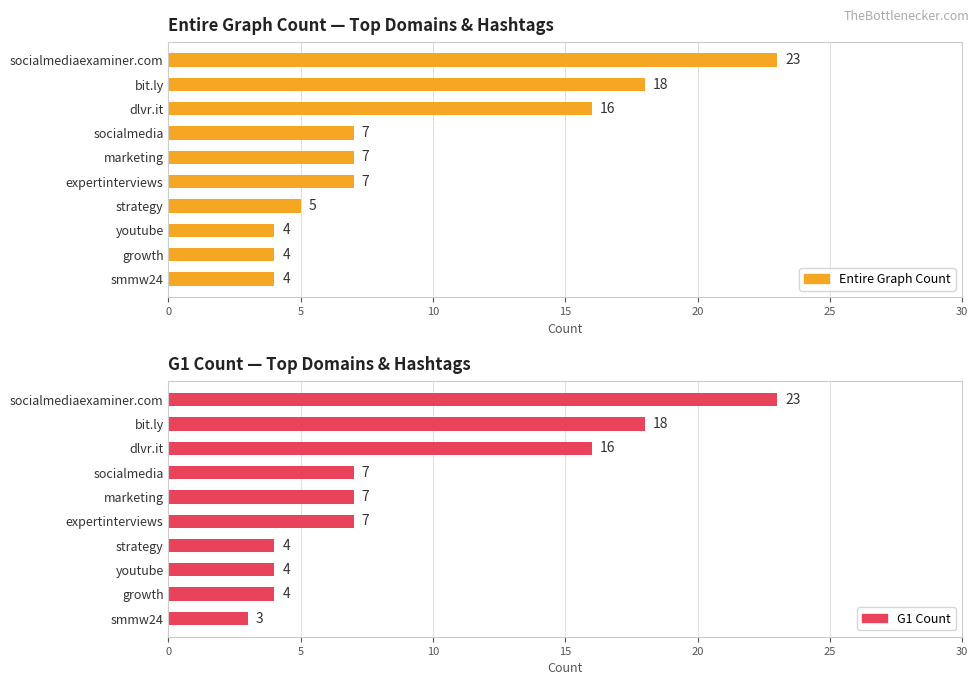

What is the difference between the maximum and minimum values in the Entire Graph Count series?

19